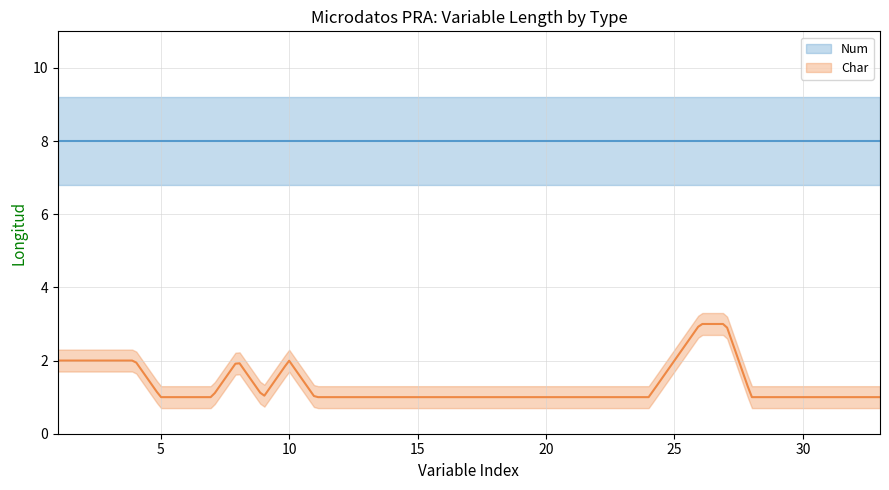

Which series changed the most between 3 and 10?

Num